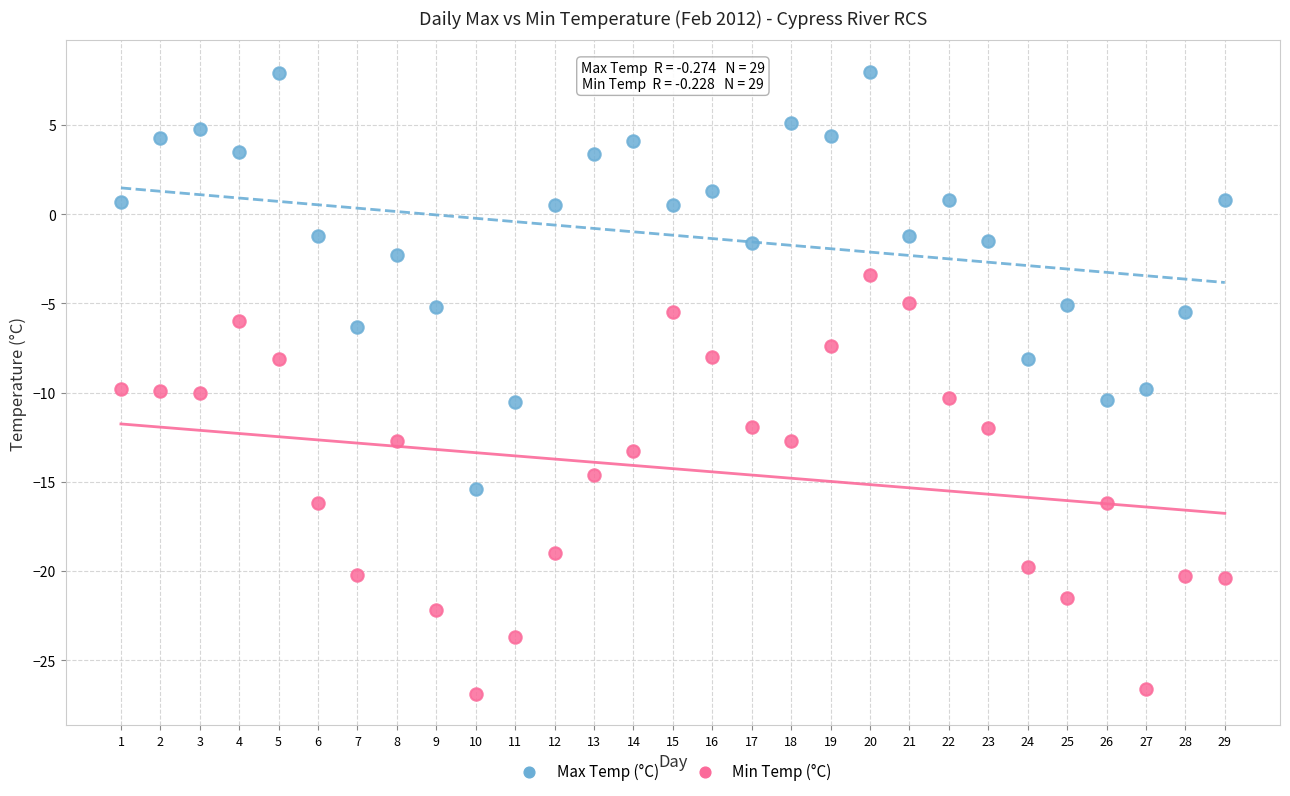

Across all data points, what is the range of Y values (max minus min)?

34.9